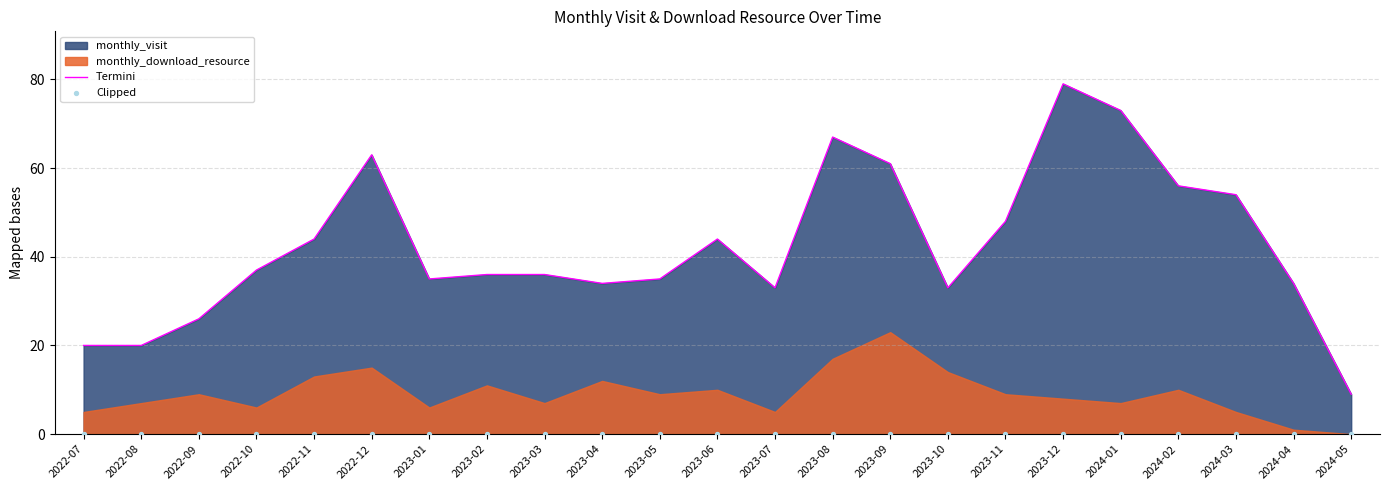

At how many categories does at least one series exceed 19?

22